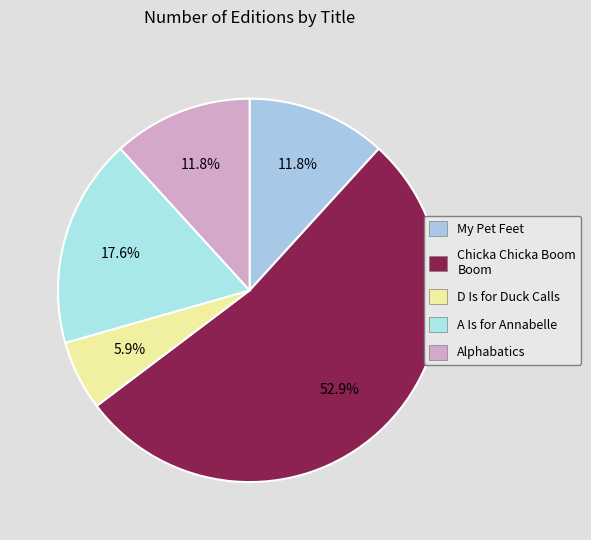

What is the majority slice?

Chicka Chicka Boom Boom